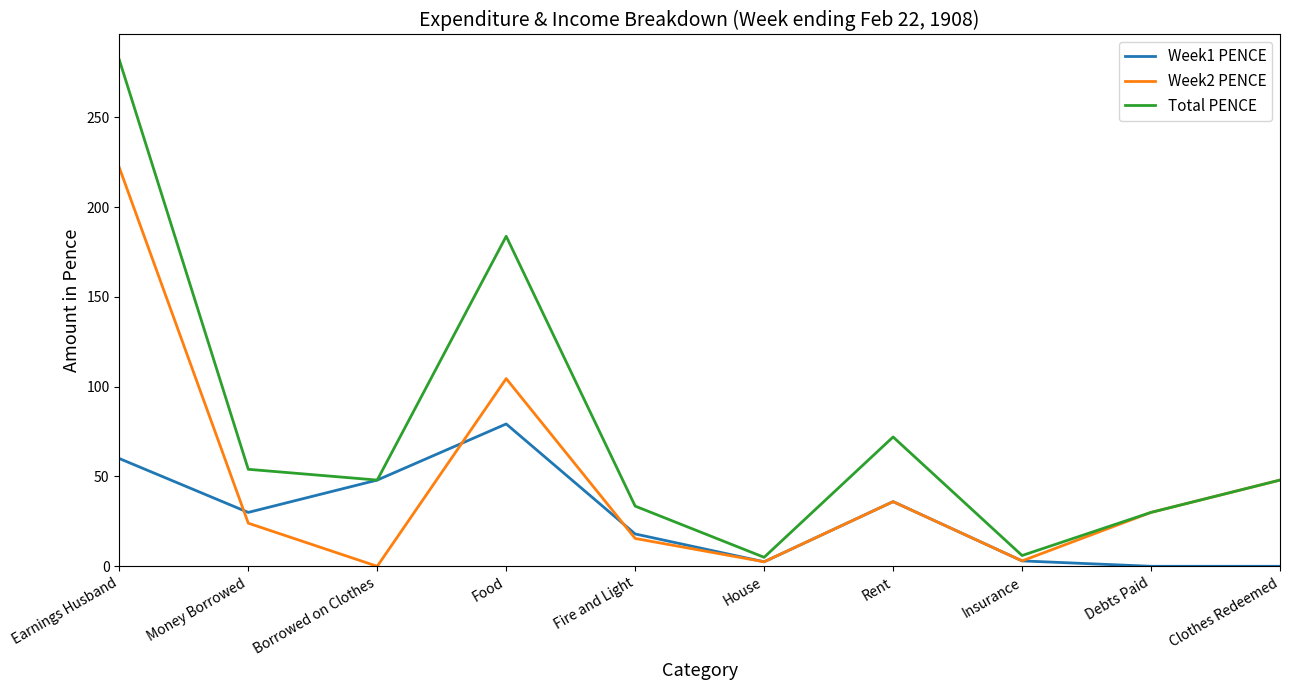

What is the sum of the Week2 PENCE values at Earnings Husband and Rent?

258.0